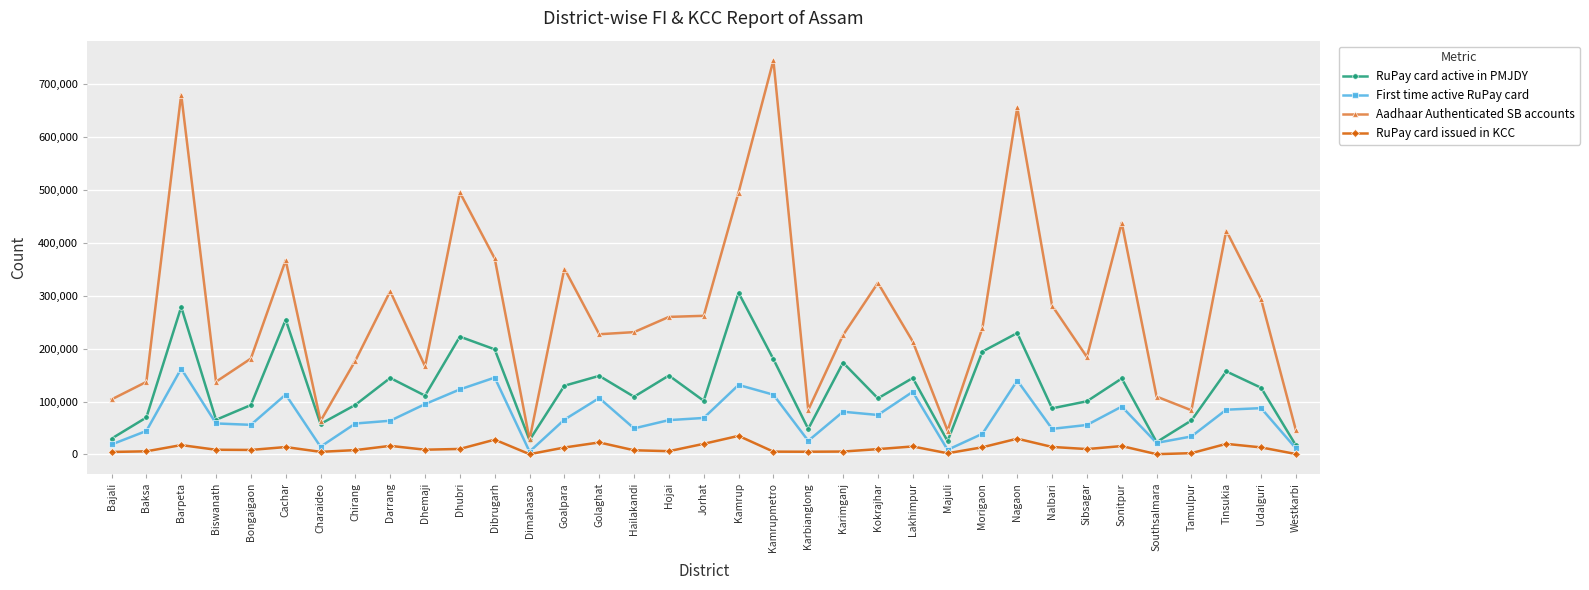

Which series has the widest spread of values?

Aadhaar Authenticated SB accounts